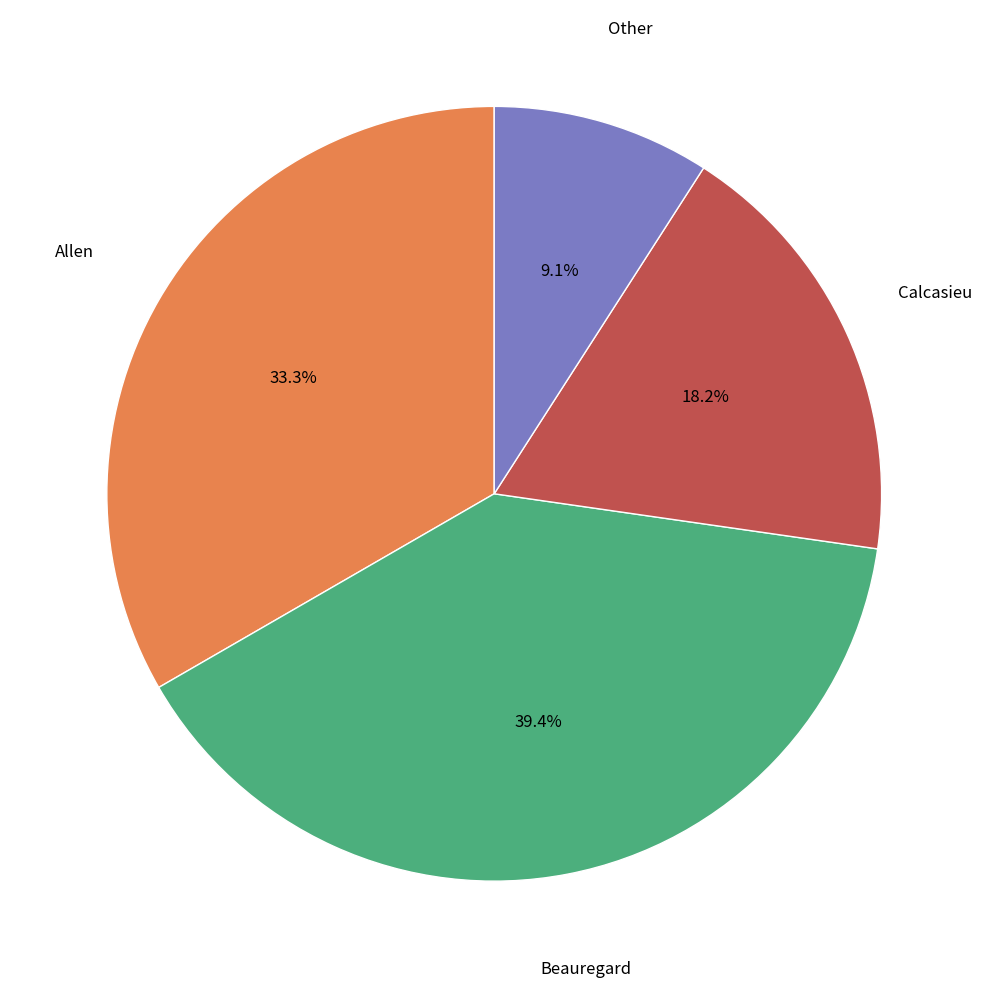

Does any single category account for the majority?

No